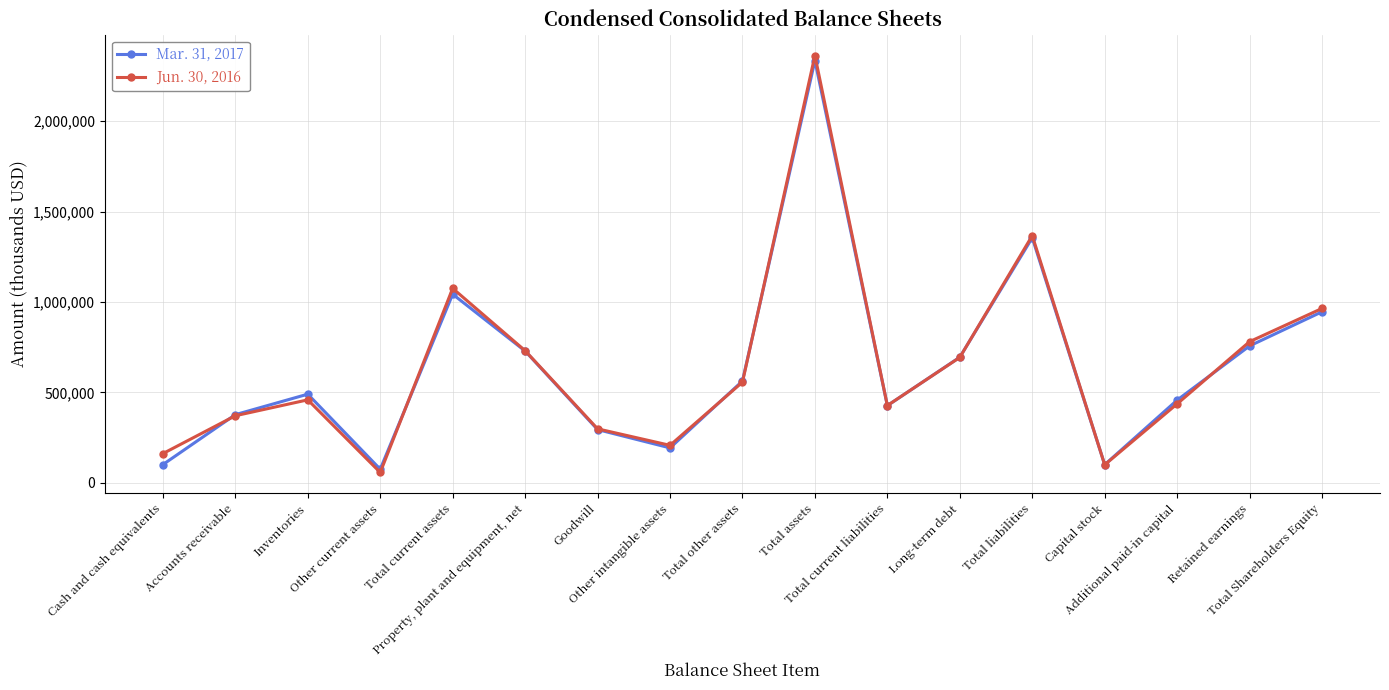

At which label does Mar. 31, 2017 reach its minimum?

Other current assets